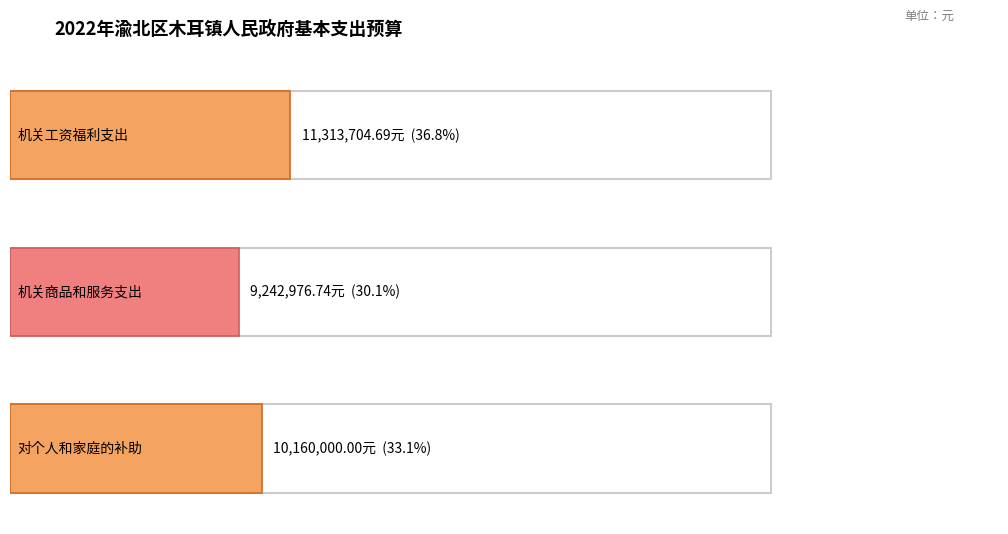

Reading right to left, list all the values displayed in this chart.

10160000.0	9242976.7	11313704.7